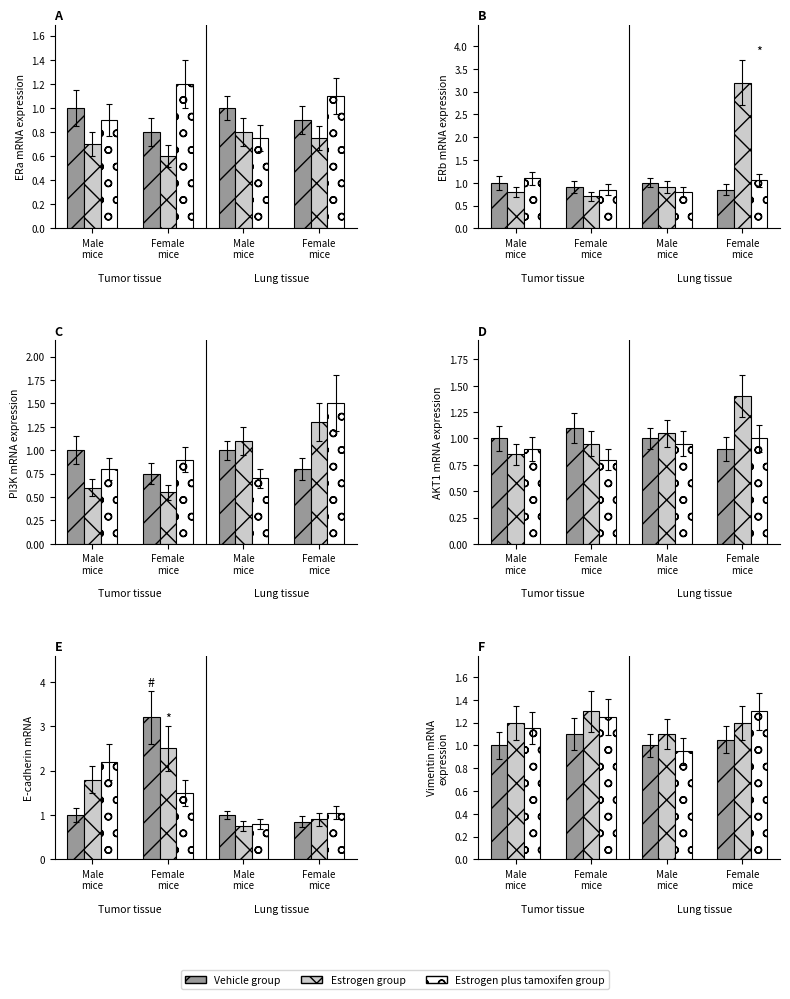

What is the difference between the maximum and second lowest values in the Estrogen plus tamoxifen group series?

0.2